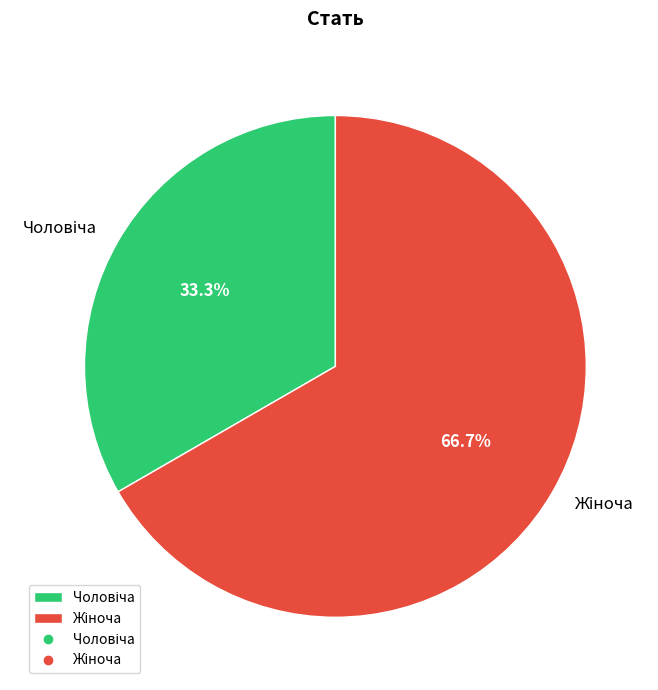

Is the sum of Чоловіча and Жіноча greater than half?

Yes